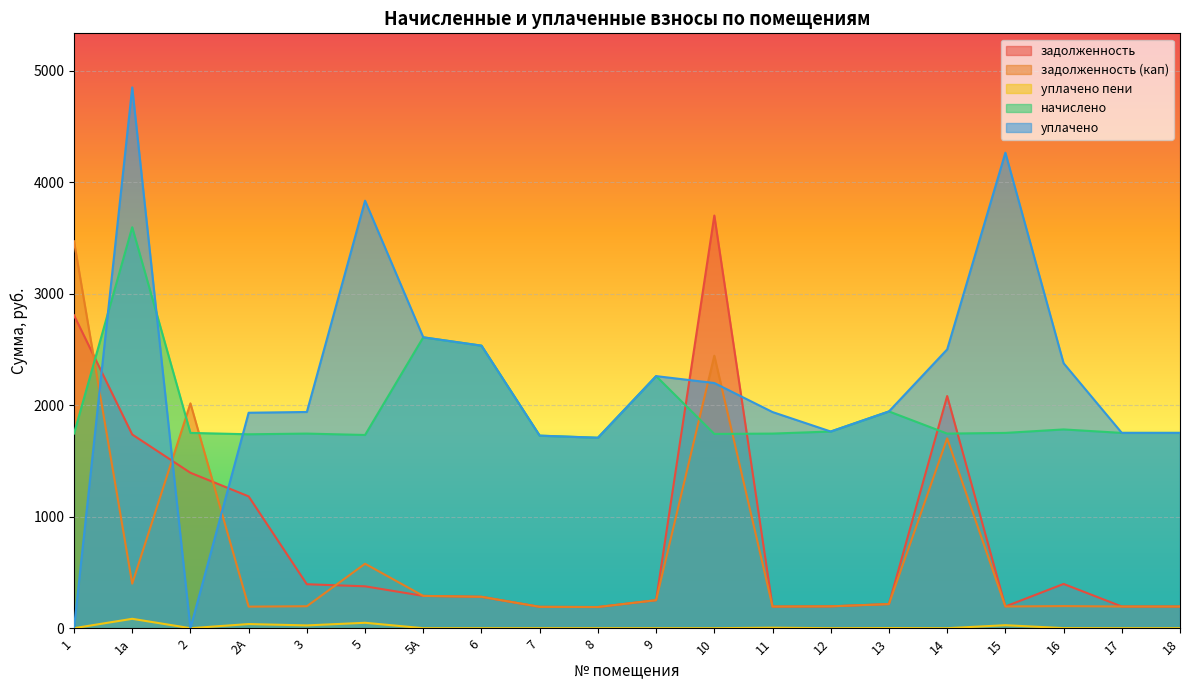

How many lines are shown in the chart?

5